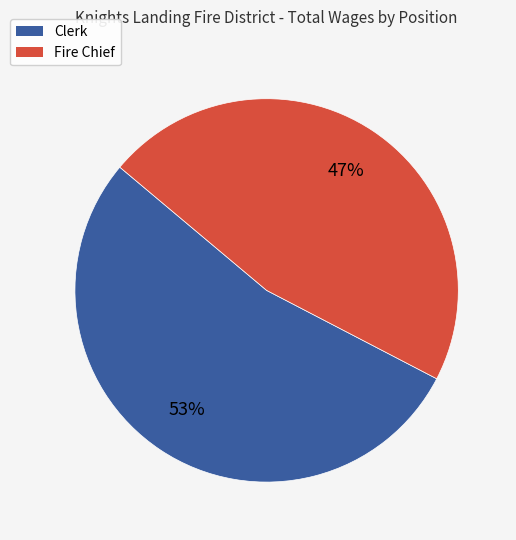

Between Clerk and Fire Chief, which is larger?

Clerk